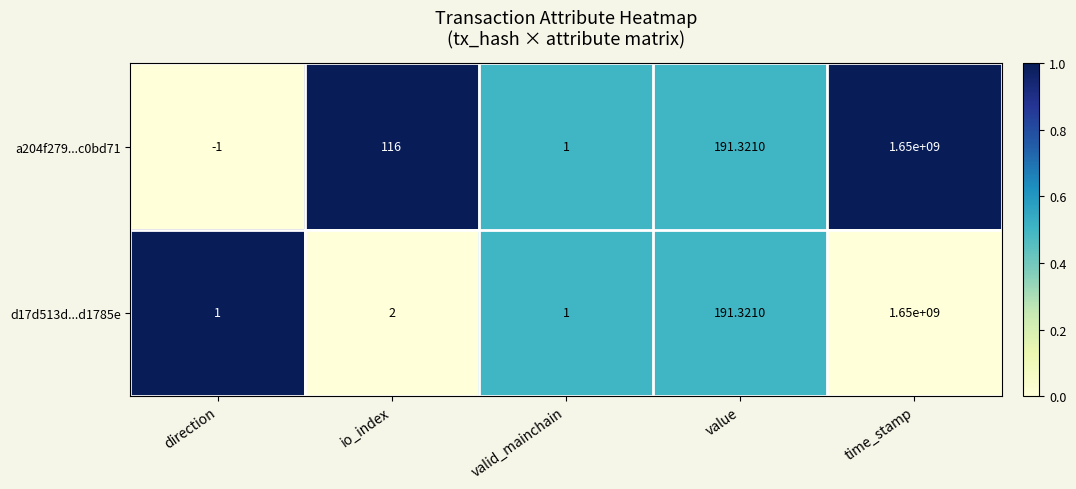

At which label does a204f279...c0bd71 reach its minimum?

direction